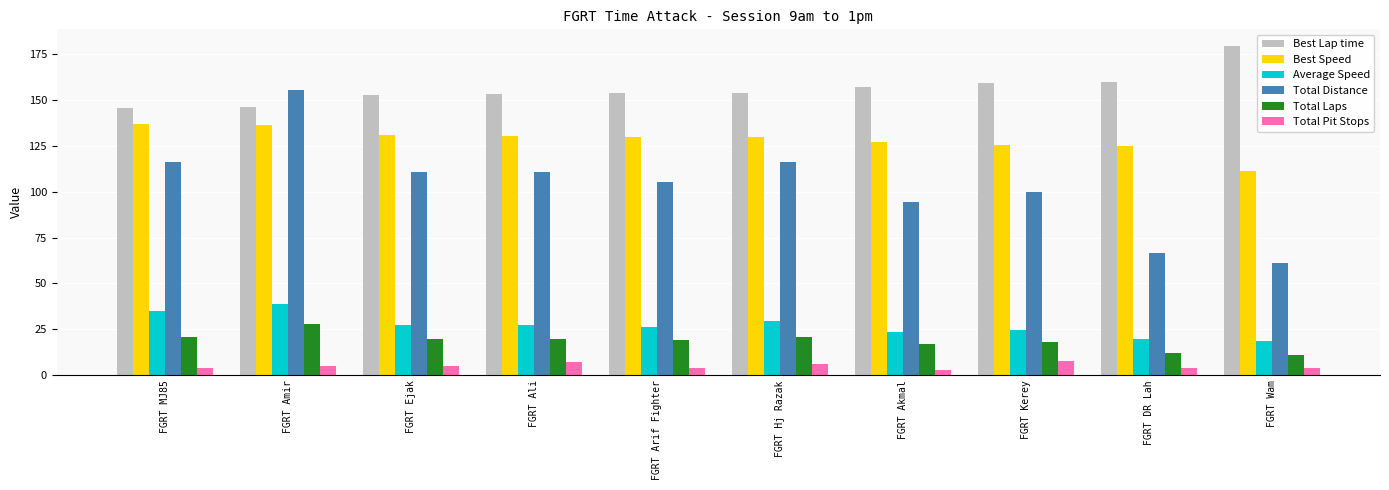

What is the difference between the highest and lowest values at FGRT Arif Fighter?

149.5